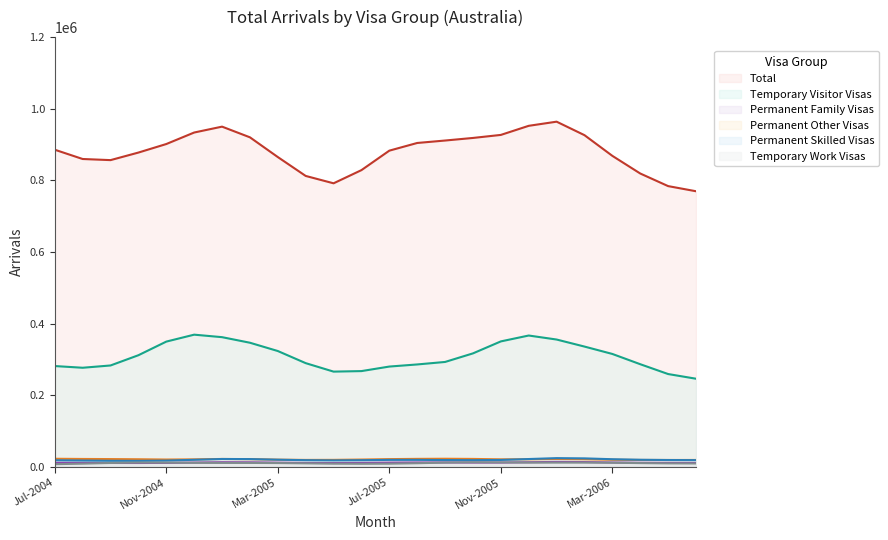

At which category is the sum across all series the highest?

Jan-2006